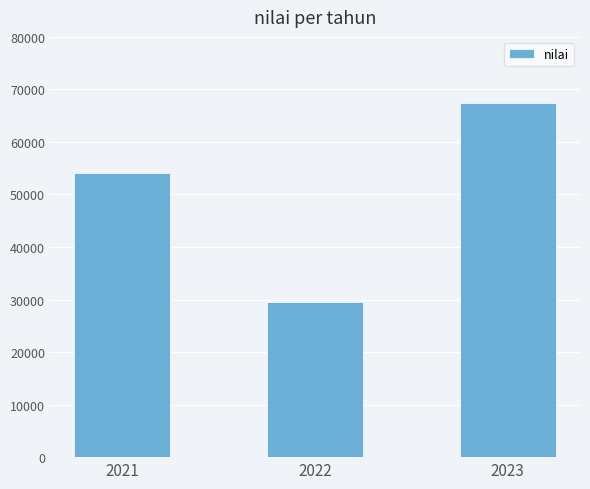

Rank the categories by value from highest to lowest.

2023, 2021, 2022